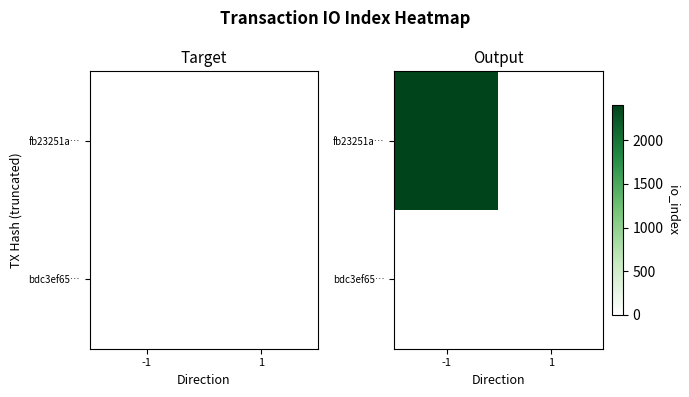

Is the value of fb23251a… at -1 greater than the value of bdc3ef65… at 1?

Yes